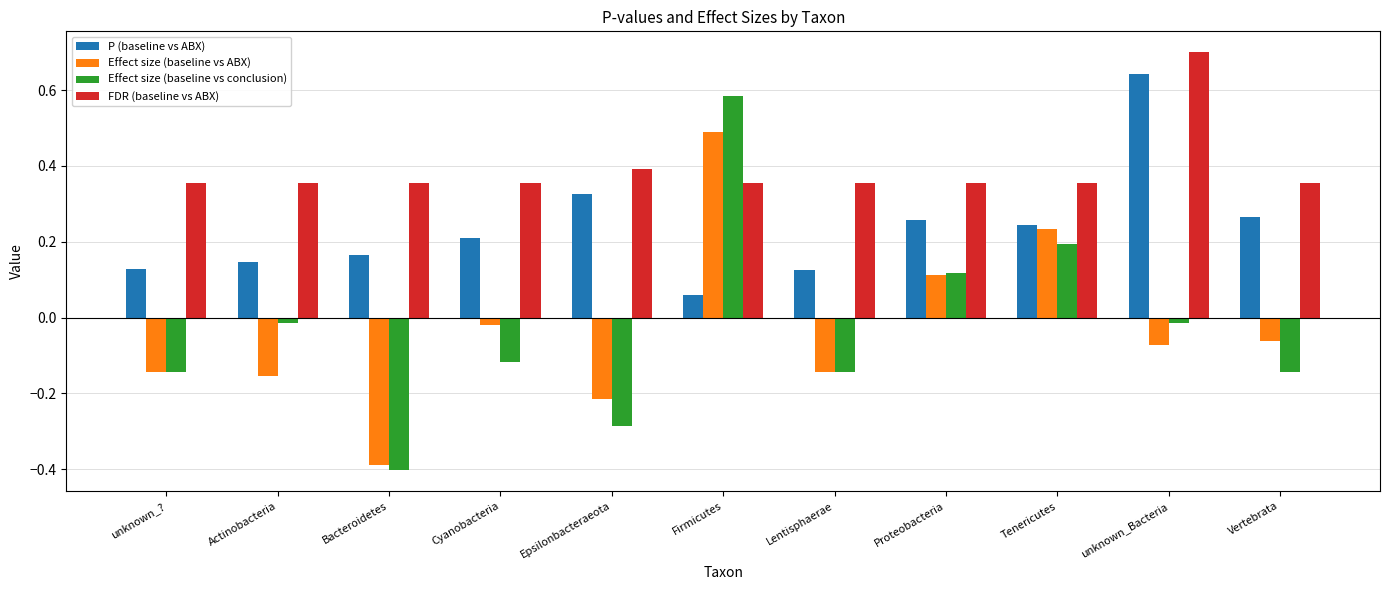

Count the number of data series in this chart.

4